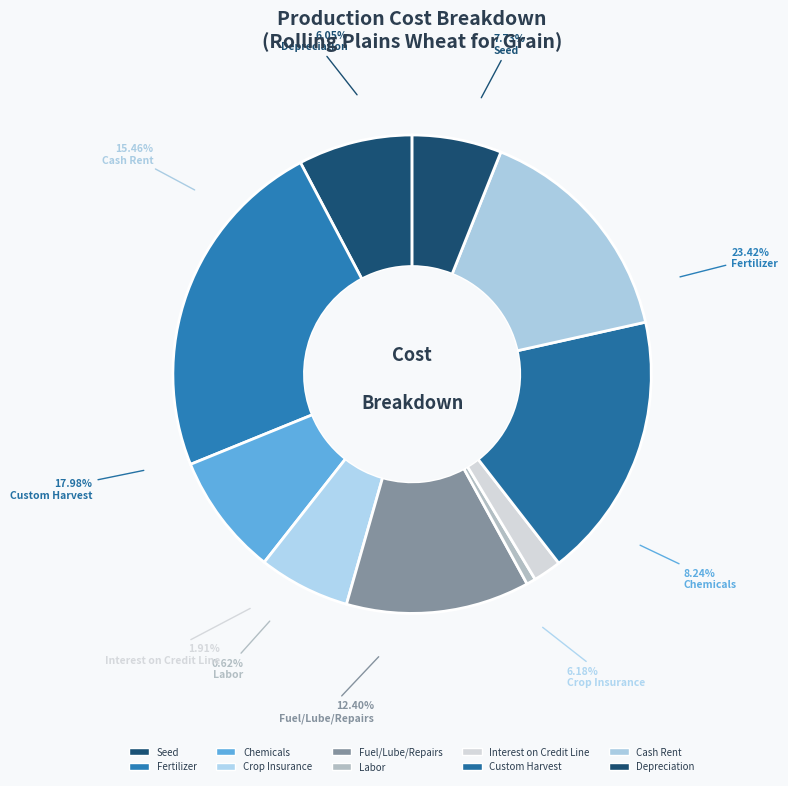

True or false: Cash Rent accounts for 21% of the total.

False